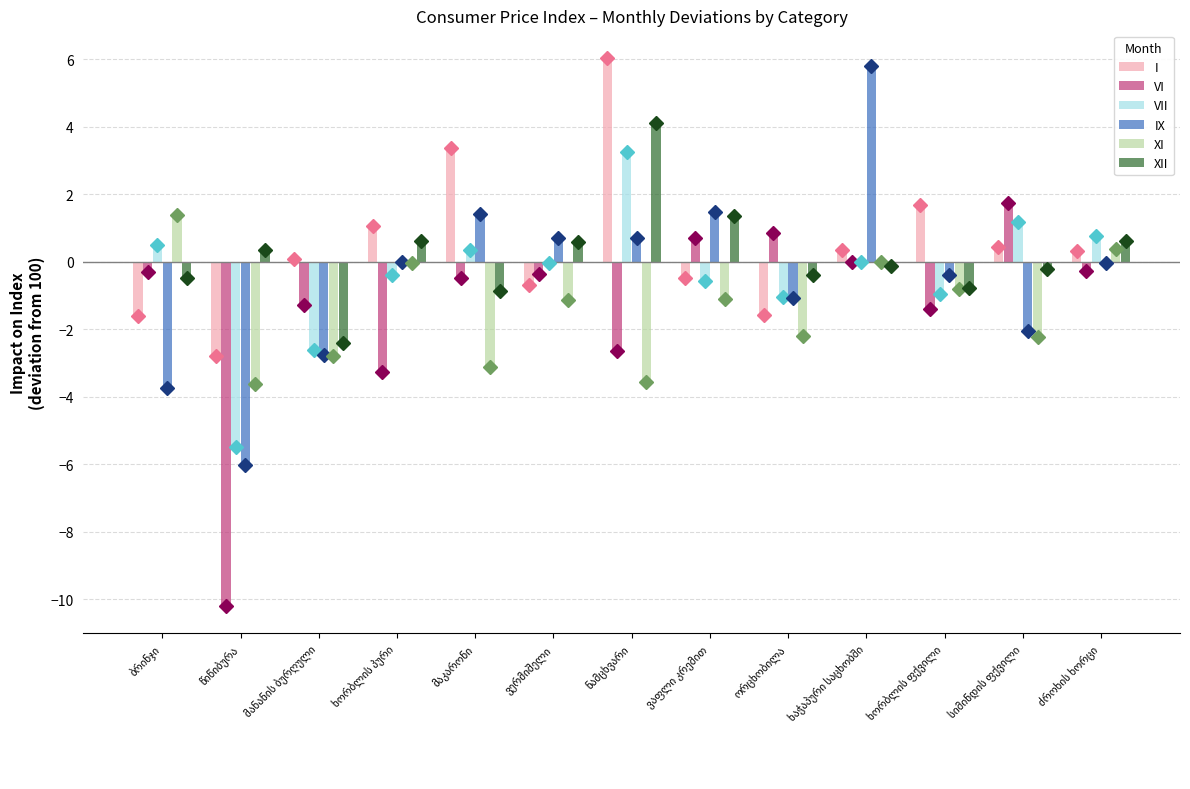

Which series has the widest spread of values?

VI